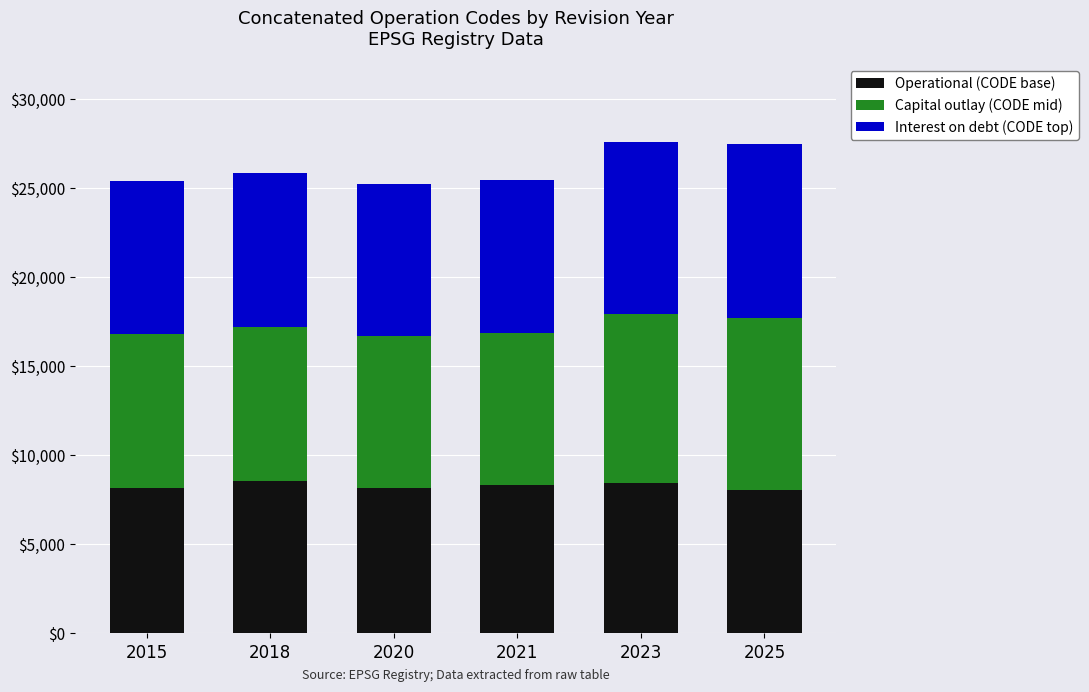

What is the highest value of the Operational (CODE base) series?

8571